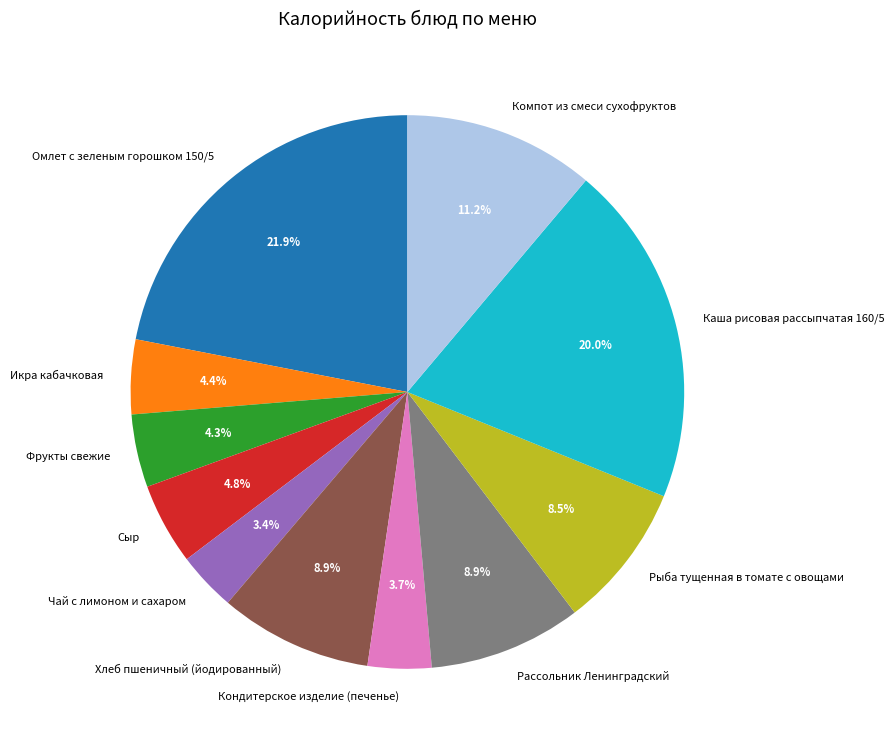

To the nearest percent, what percentage of the pie is Икра кабачковая?

4%